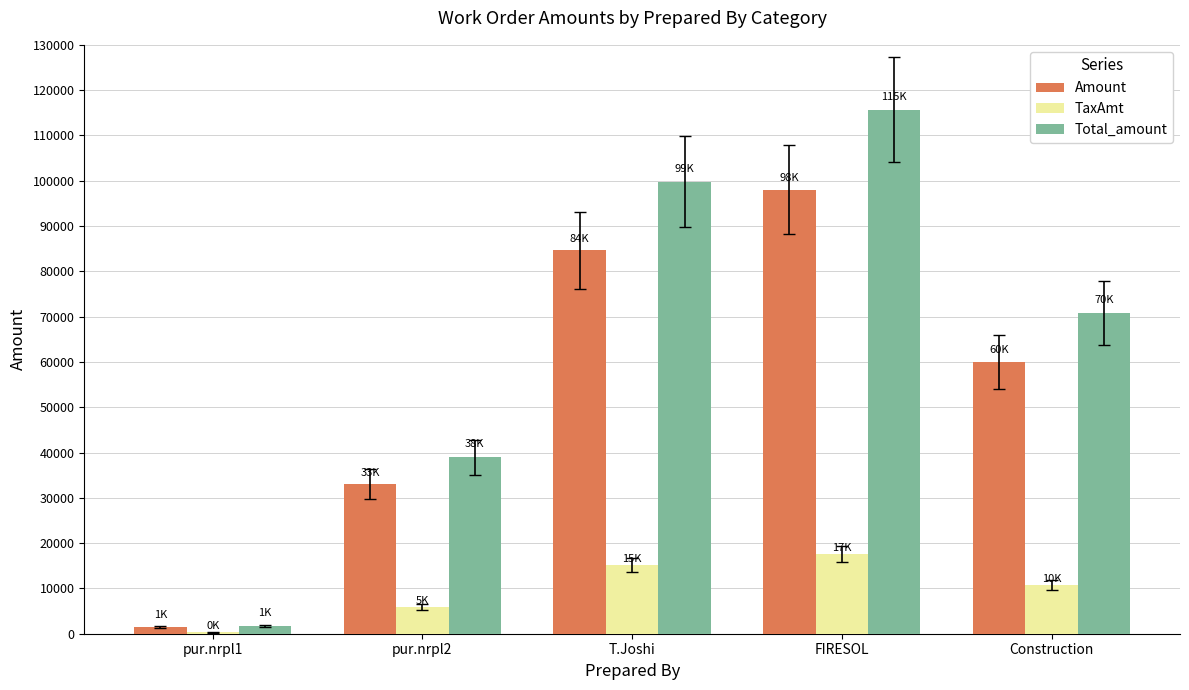

Does the chart contain stacked bars?

No